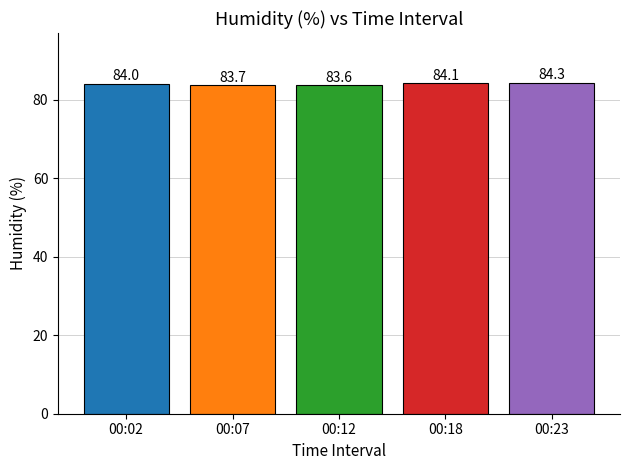

The chart shows a value of 33.0 at 00:02. True or false?

False